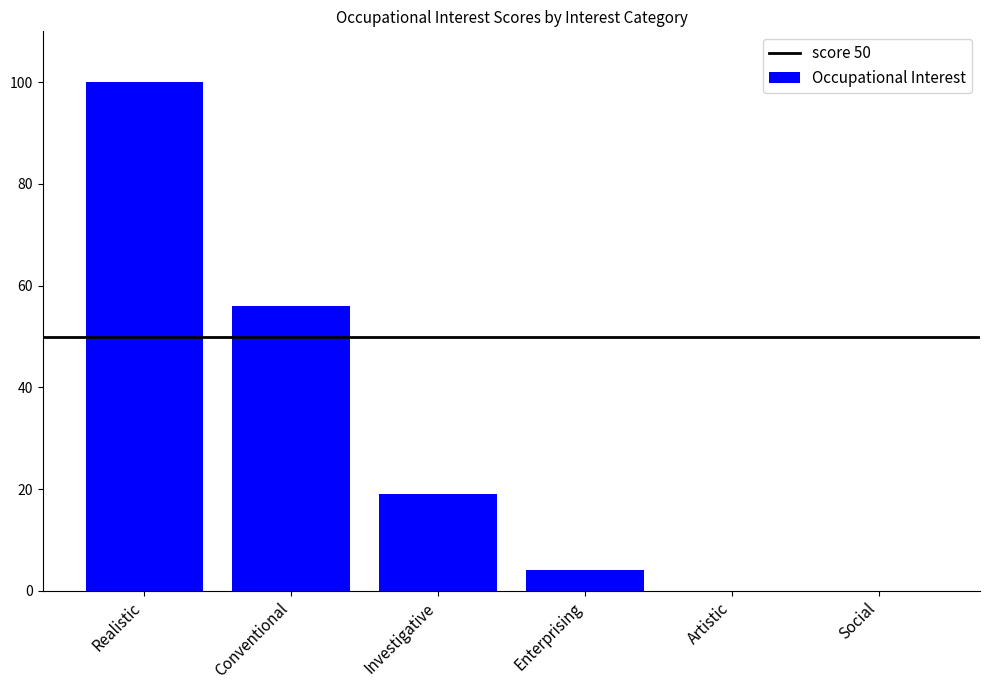

What is the sum of all values?

179